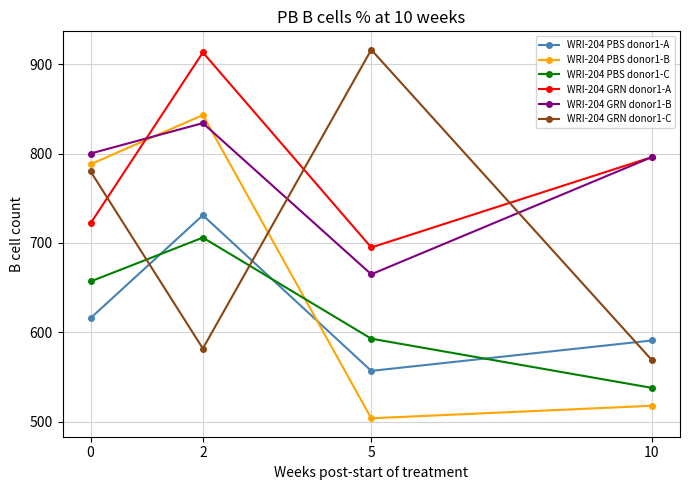

List the labels in order of WRI-204 GRN donor1-C value, smallest first.

10, 2, 0, 5